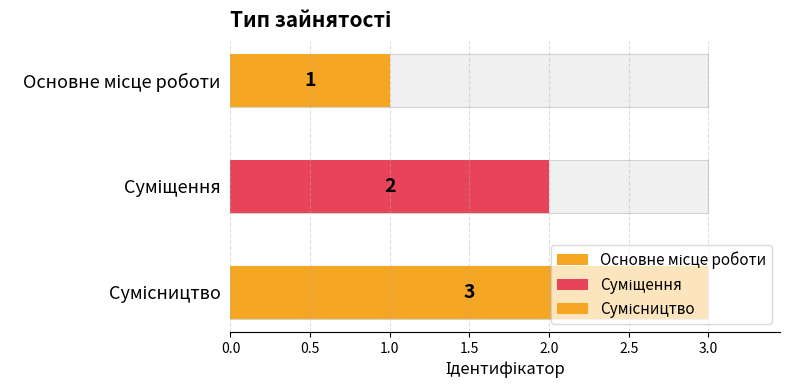

The value at Сумісництво is 4. True or false?

False